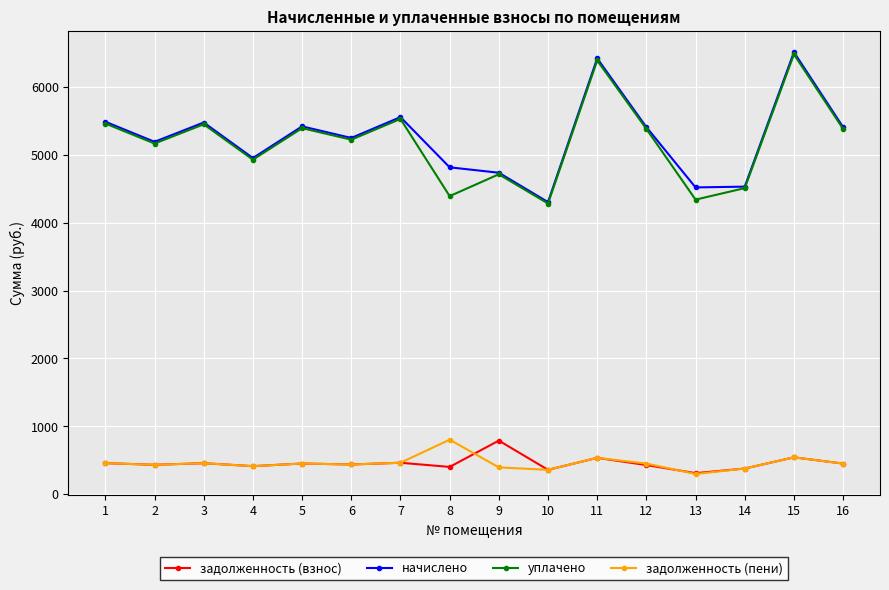

How many lines are shown in the chart?

4